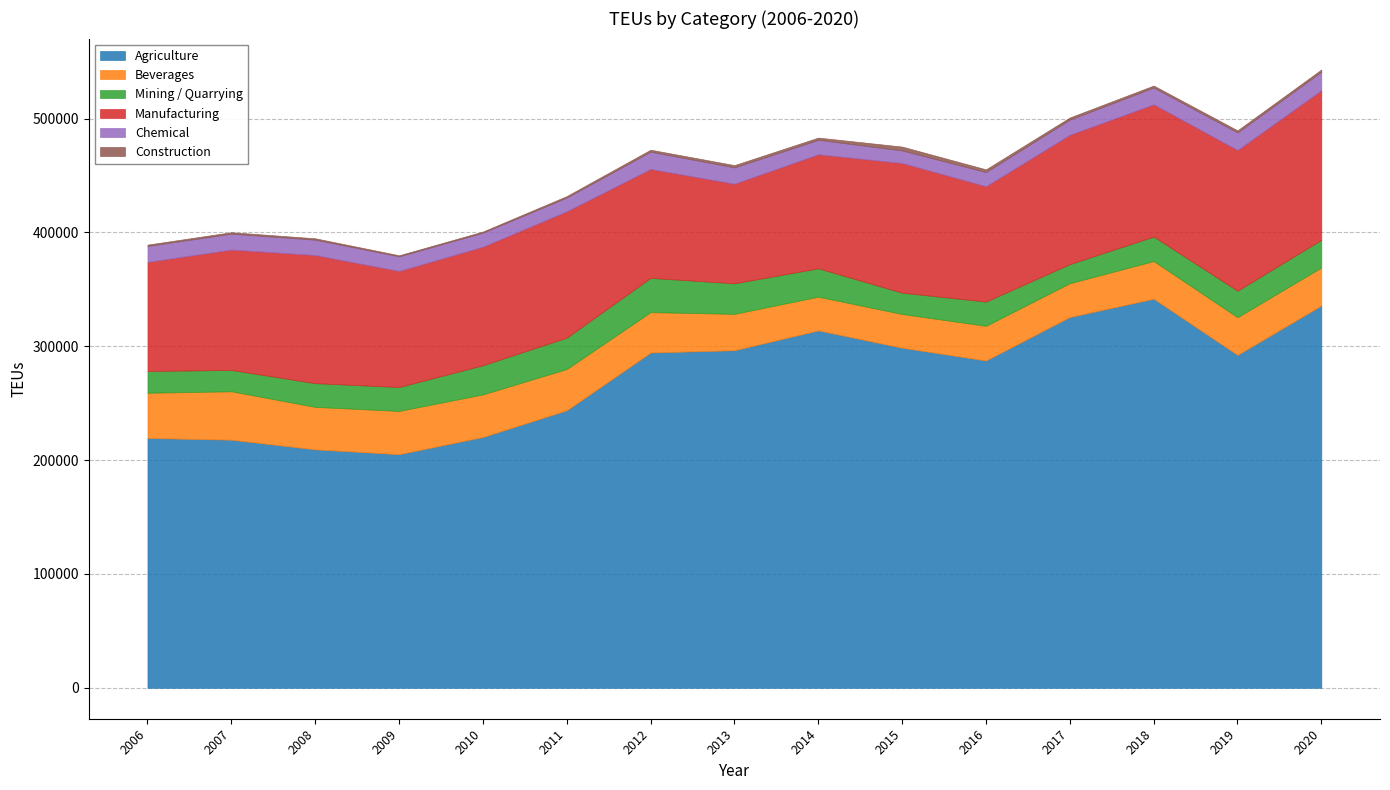

The Manufacturing series shows 154630.8 at 2014. True or false?

False